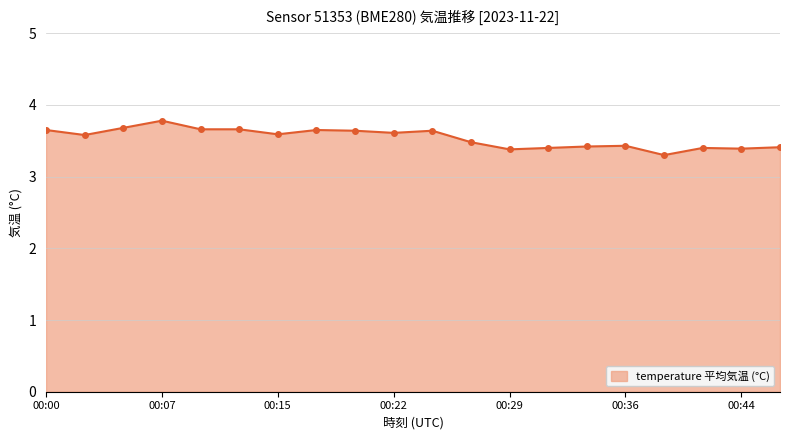

What is the difference between the second highest and second lowest values?

0.3